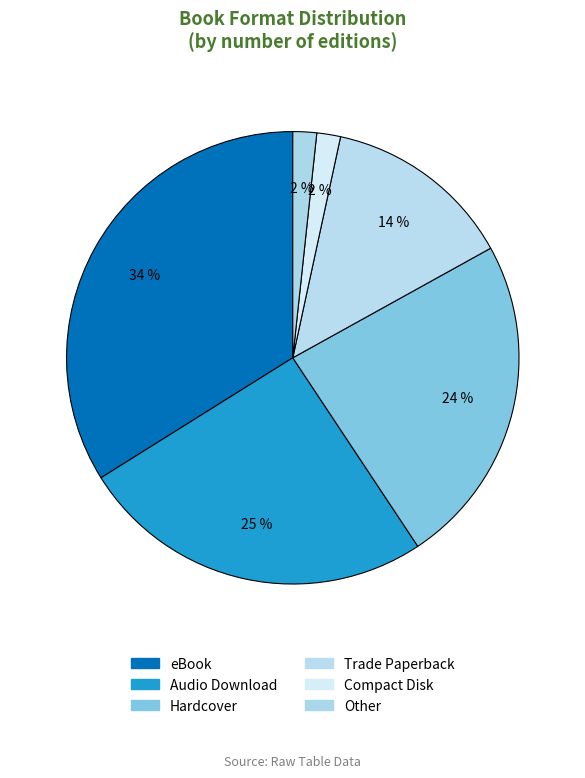

Rank the categories by value from lowest to highest.

Compact Disk, Other, Trade Paperback, Hardcover, Audio Download, eBook